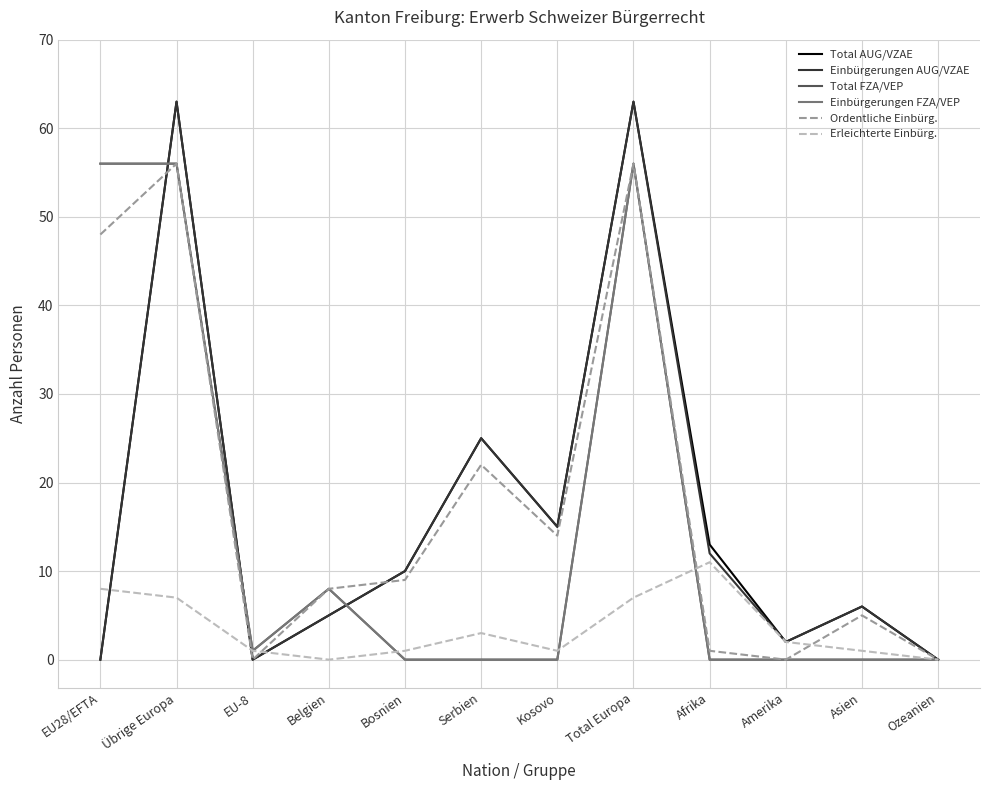

Does the chart display data point markers on the line(s)?

No